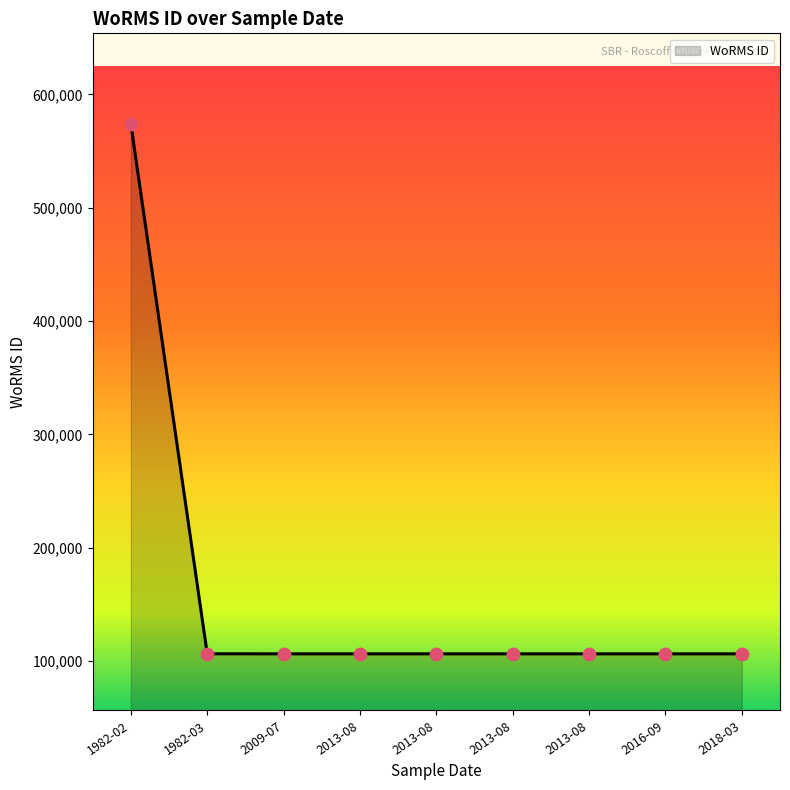

How many lines are shown in the chart?

1